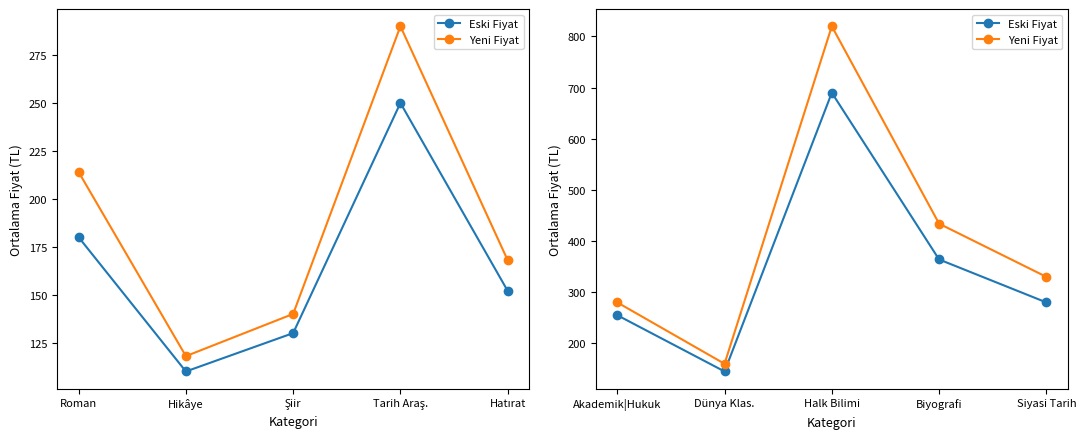

Which series has the largest total across all categories?

Yeni Fiyat